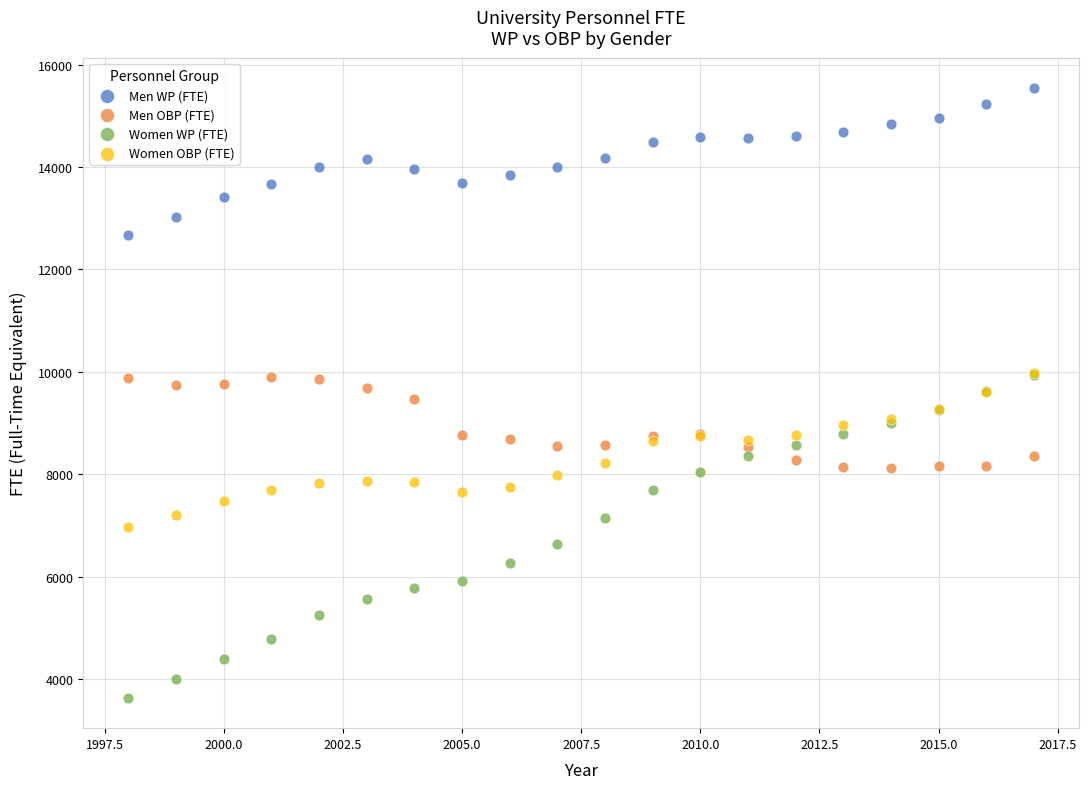

What are all the series names shown in the legend?

Men WP (FTE), Men OBP (FTE), Women WP (FTE), Women OBP (FTE)